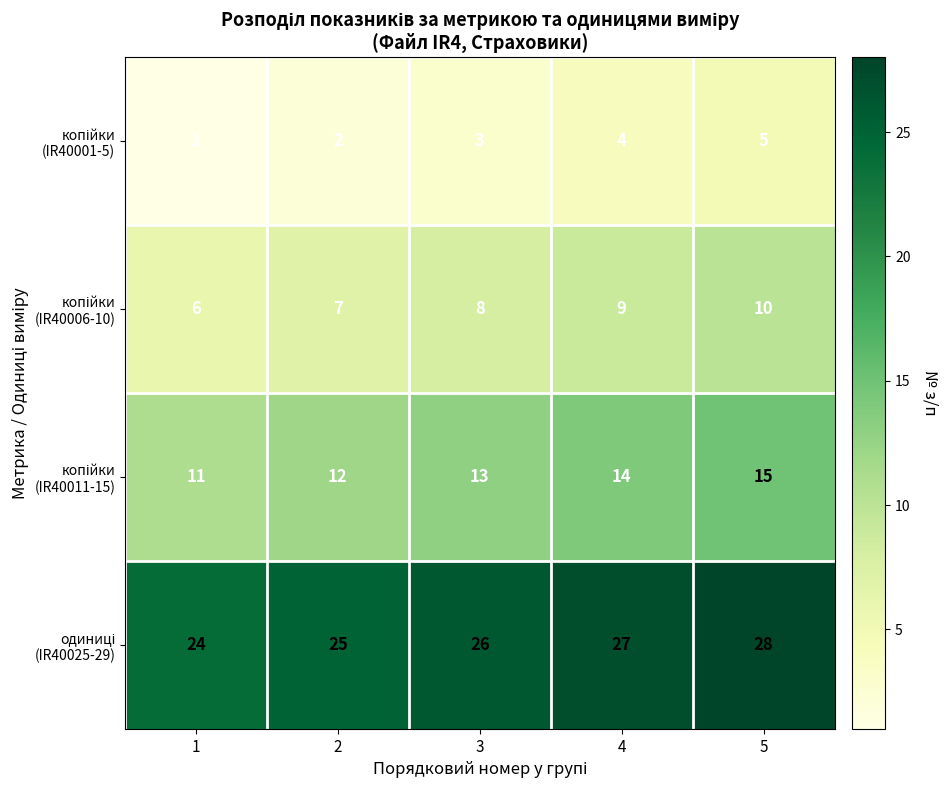

At how many categories does at least one series exceed 18?

5